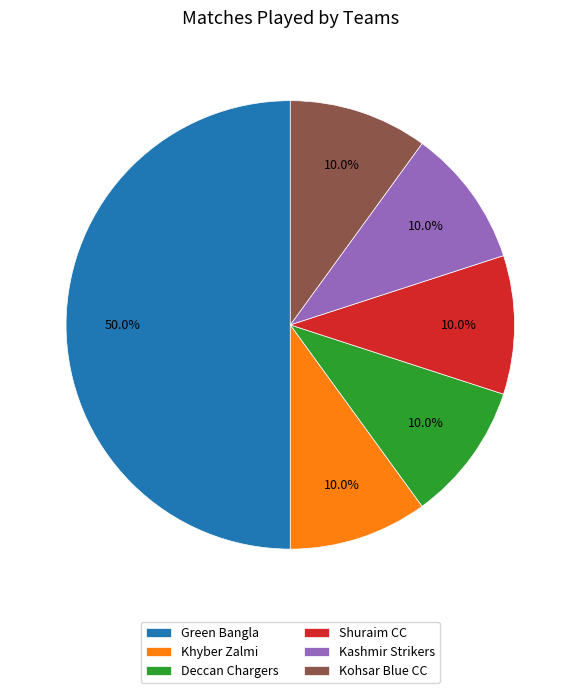

Which has a higher value, Deccan Chargers or Green Bangla?

Green Bangla